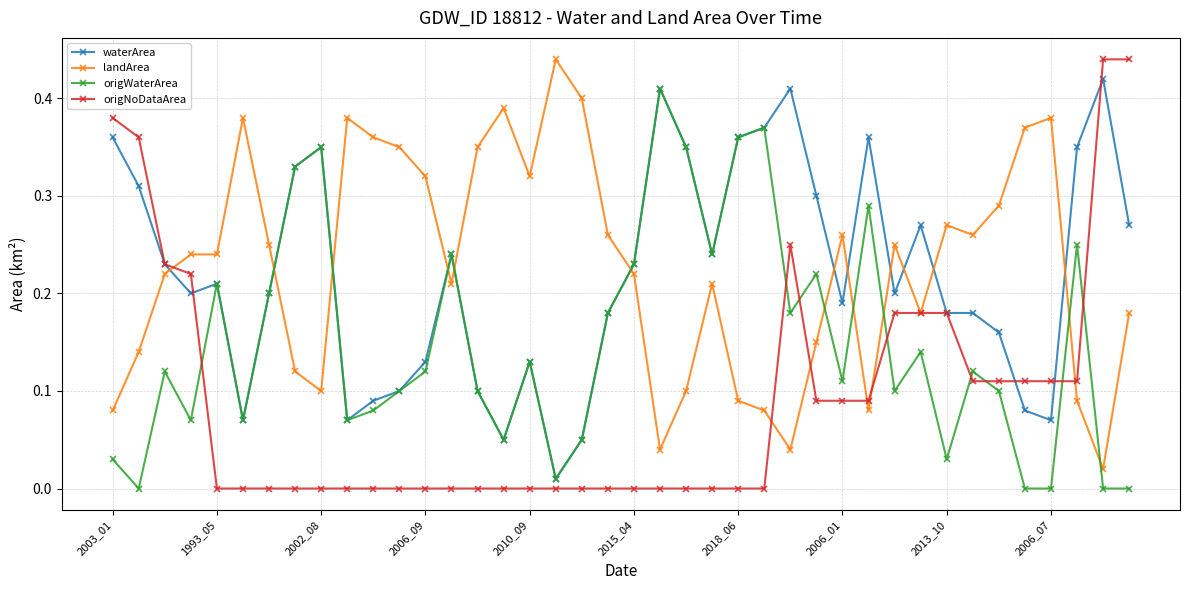

True or false: waterArea has more than 0 interior local peaks.

True